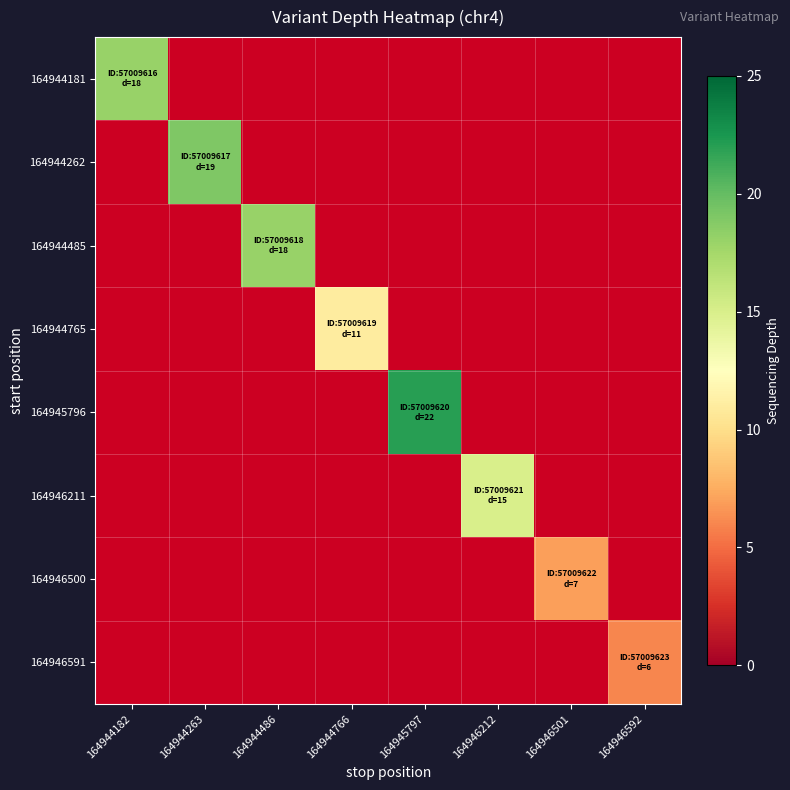

What is the greatest value displayed?

22.0